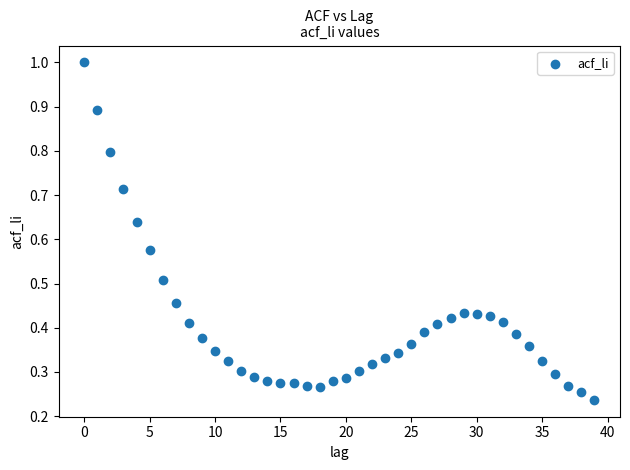

What is the range of Y values (max minus min)?

0.8